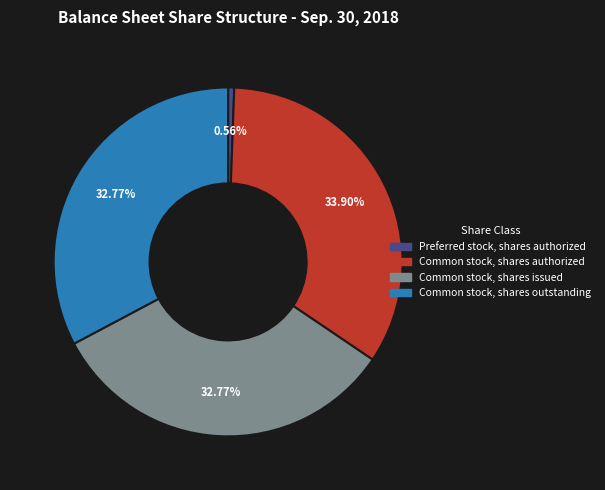

What is the ratio of the value at Common stock, shares authorized to the value at Common stock, shares outstanding?

1.0